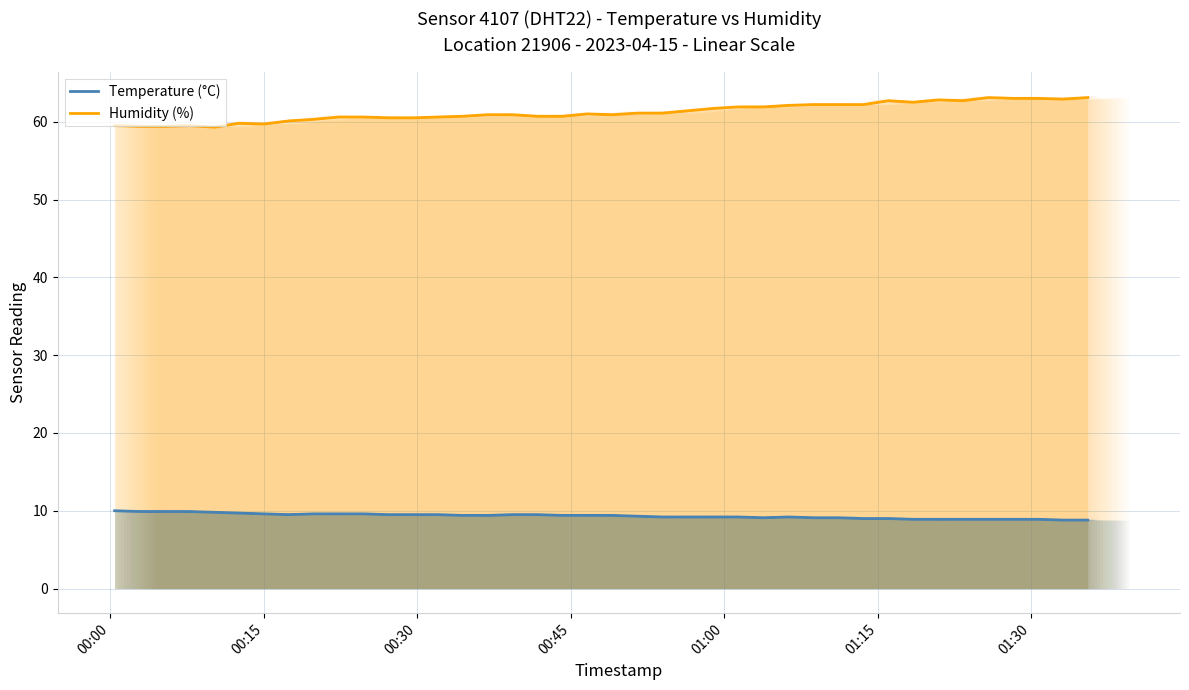

Count the number of categories in the chart.

40